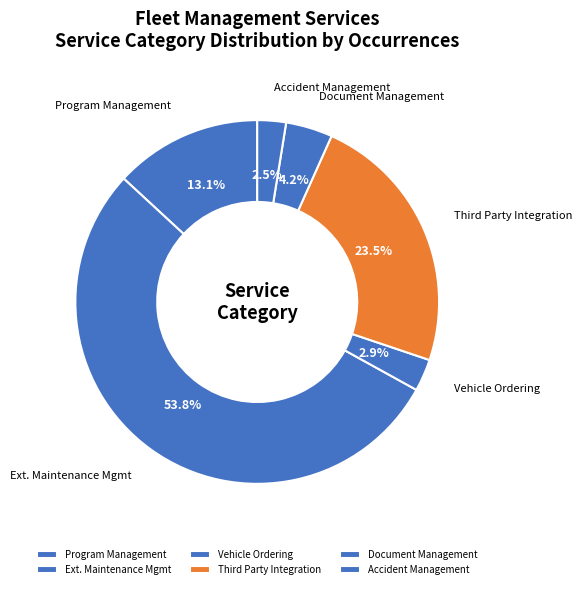

What is the largest slice in the pie chart?

Ext. Maintenance Mgmt